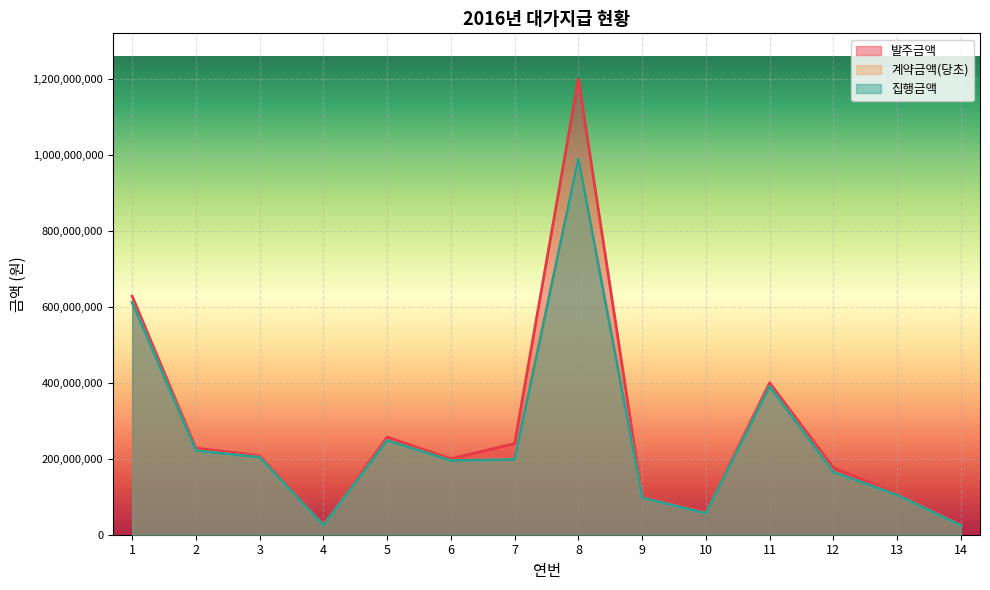

Which series has the widest spread of values?

발주금액